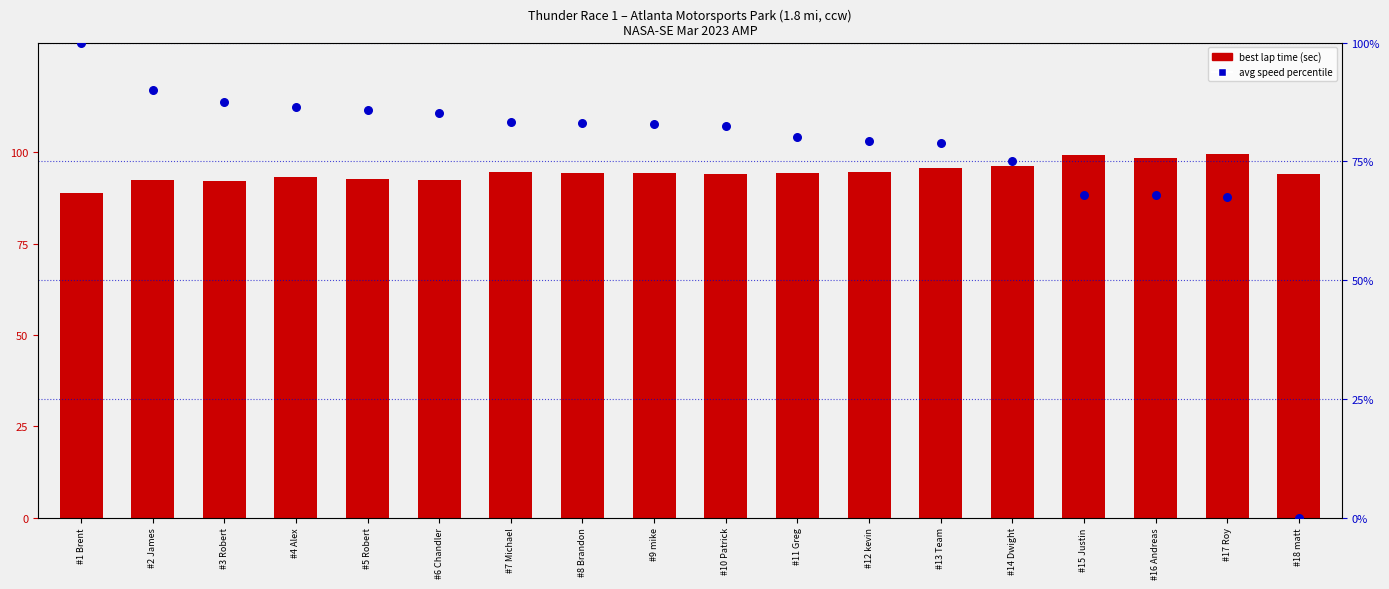

What are all the series names shown in the legend?

best lap time, avg speed percentile